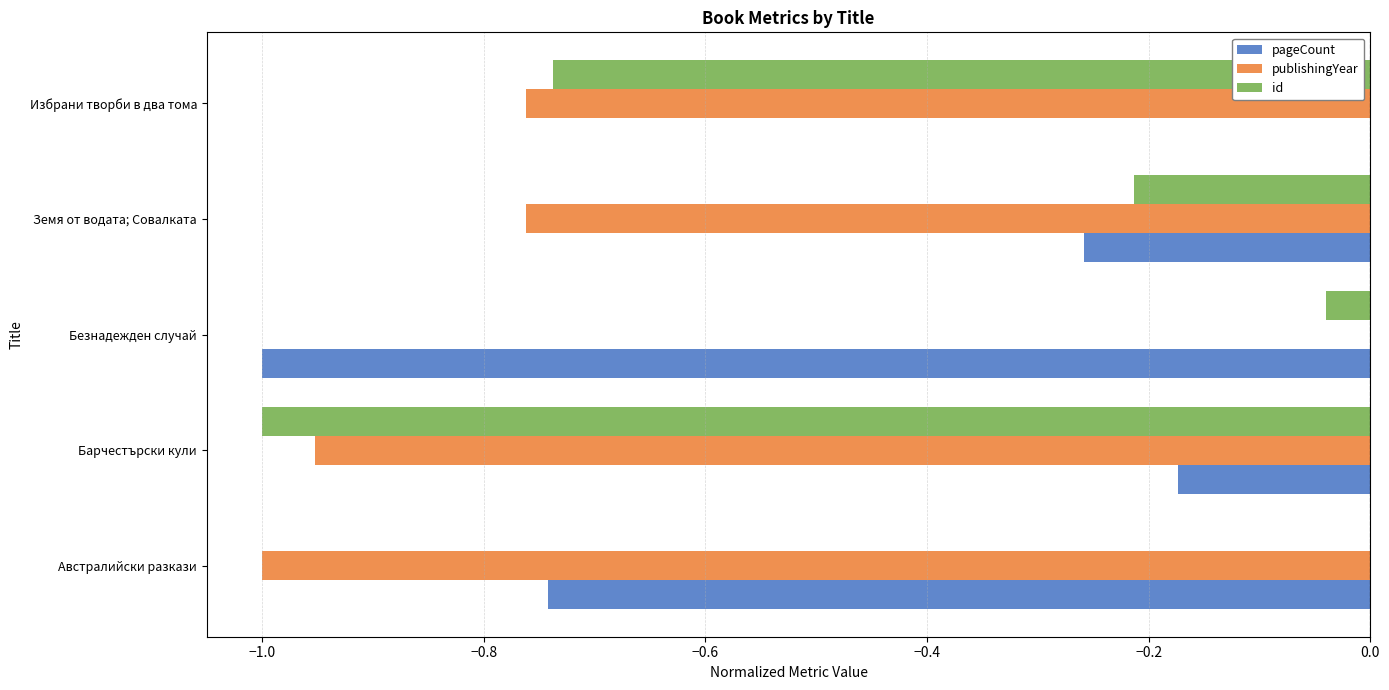

What is the sum of the id values at Избрани творби в два тома and Барчестърски кули?

-1.7